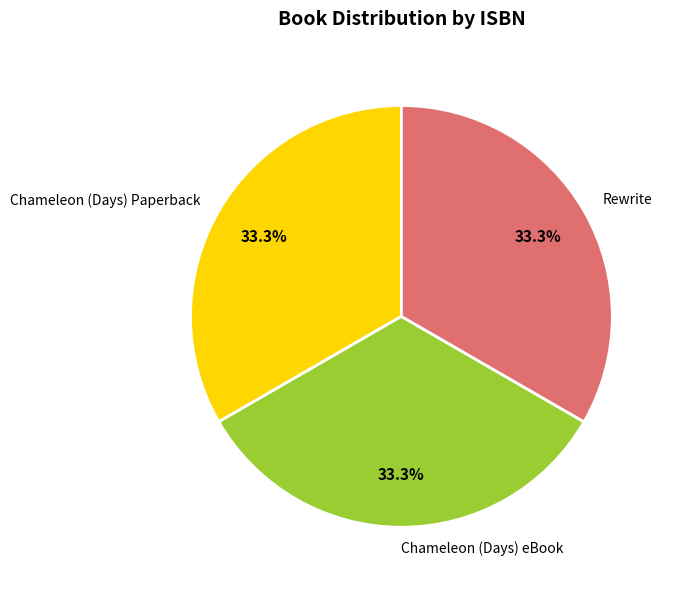

Does Rewrite represent more than half of the total?

No